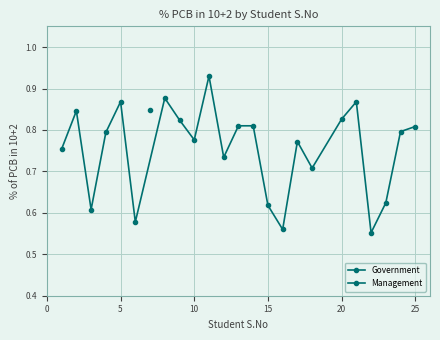

What is the smallest value displayed?

0.6